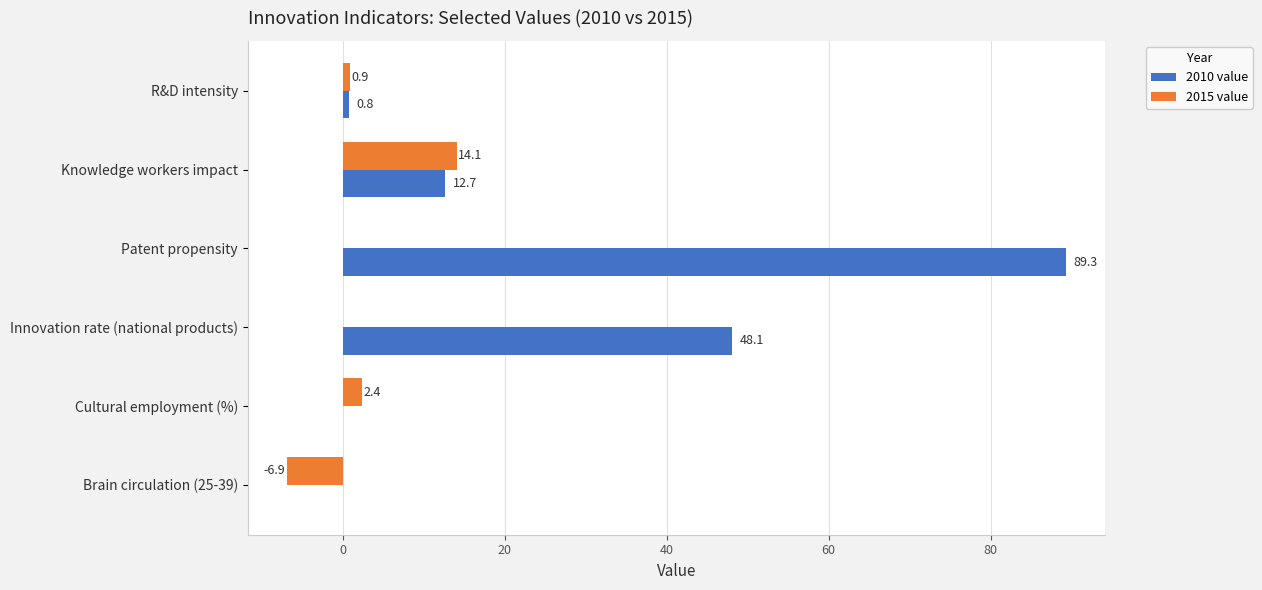

What is the sum of the 2010 value values at Brain circulation (25-39) and Patent propensity?

89.3